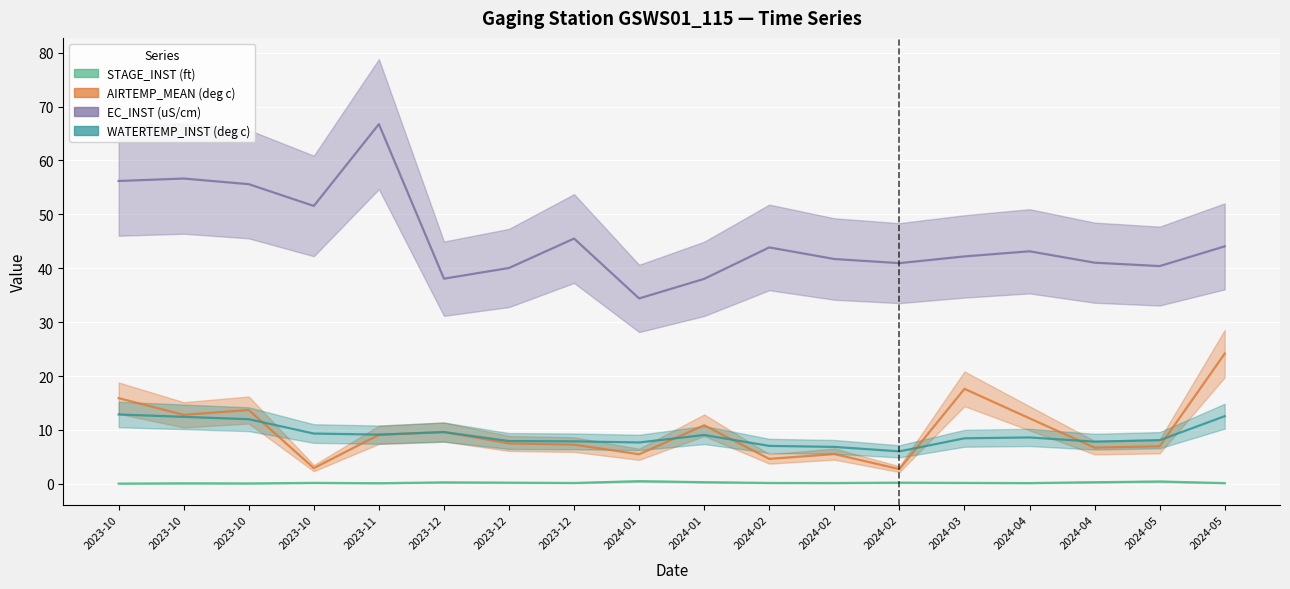

True or false: EC_INST (uS/cm) and WATERTEMP_INST (deg c) intersect in this chart.

False